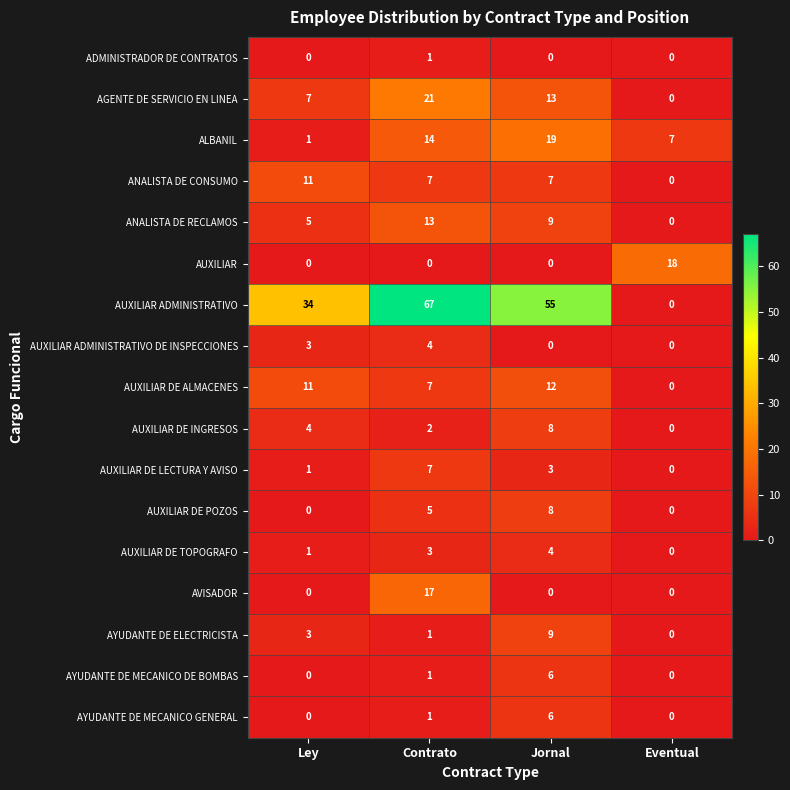

The AUXILIAR ADMINISTRATIVO series shows 22 at Ley. True or false?

False